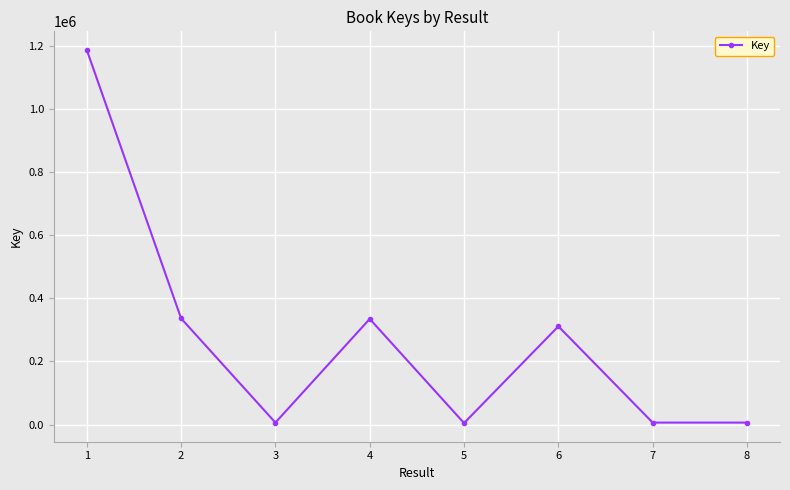

How many lines are shown in the chart?

1